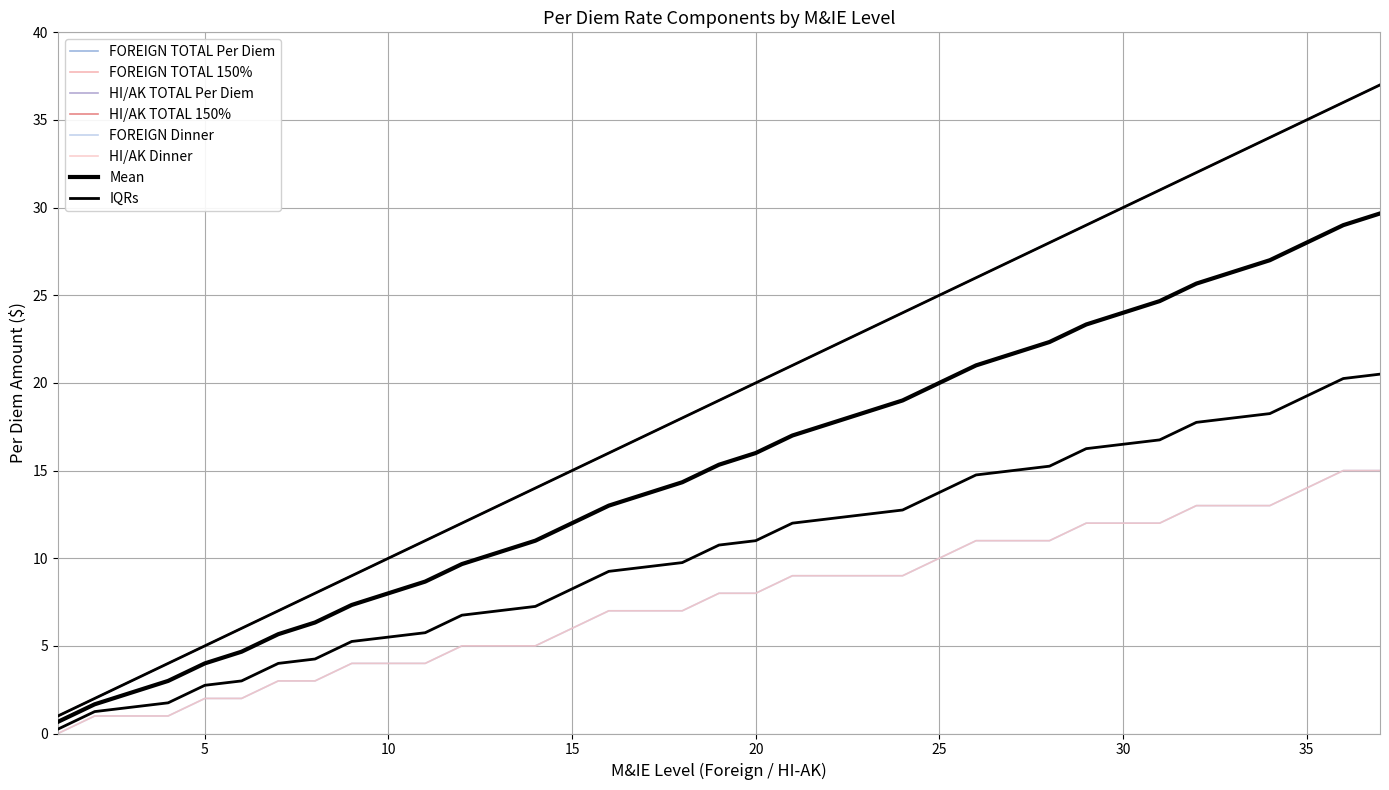

Is this an area chart (filled region under the line)?

No